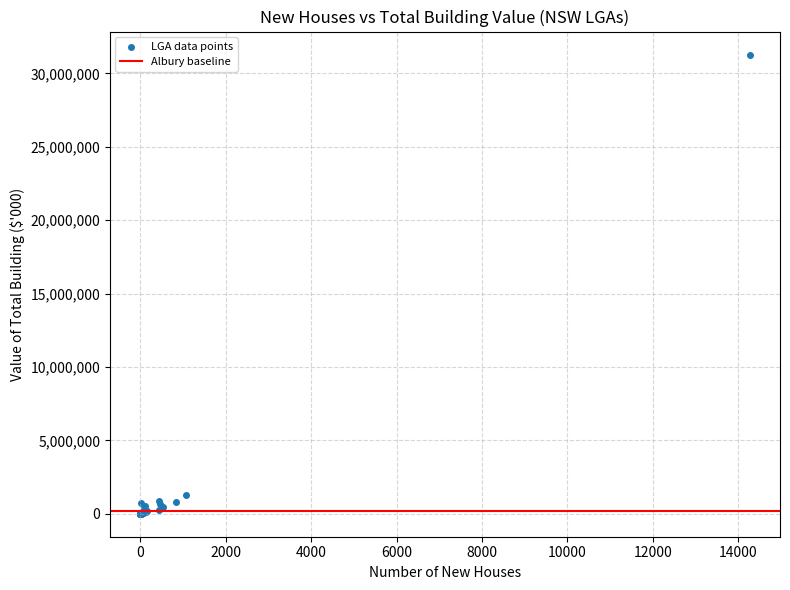

What Y value in the scatter plot is closest to 15645104?

1303705